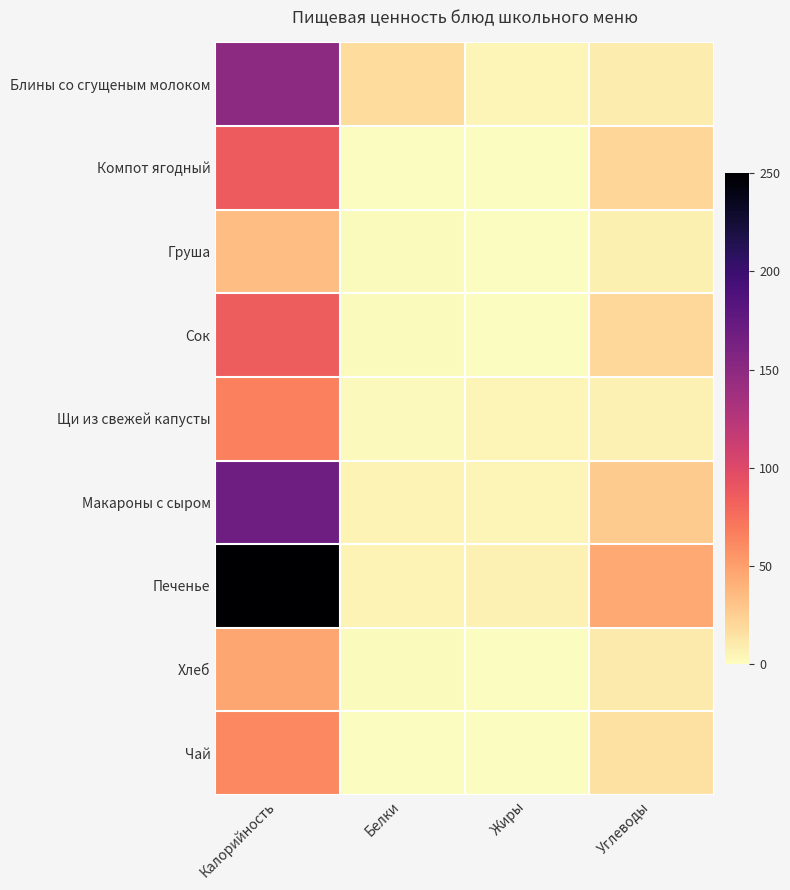

List the series in order of their peak value, highest first.

Печенье, Макароны с сыром, Блины со сгущеным молоком, Компот ягодный, Сок, Щи из свежей капусты, Чай, Хлеб, Груша